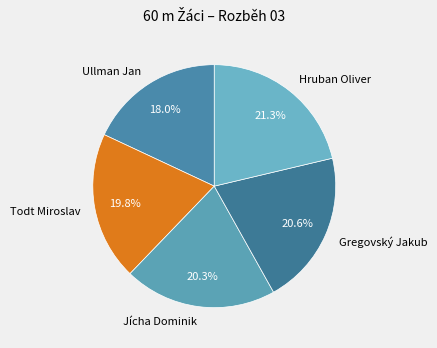

Is there a majority slice in this chart?

No